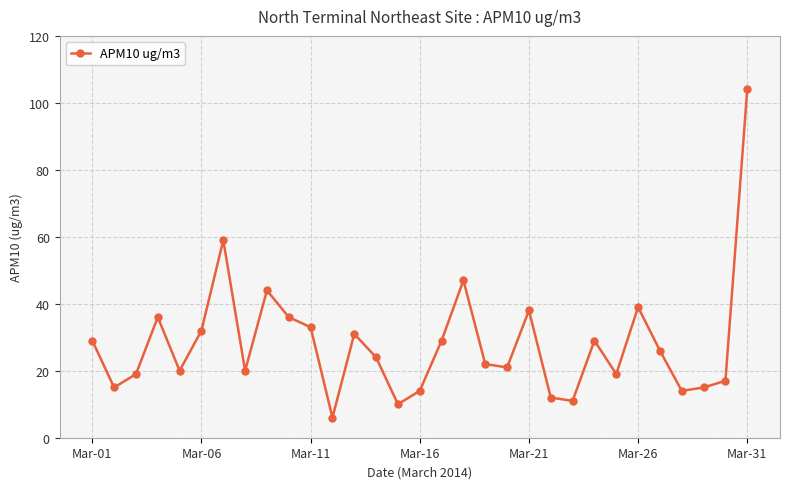

True or false: there are more than 0 points higher than both neighbors.

True